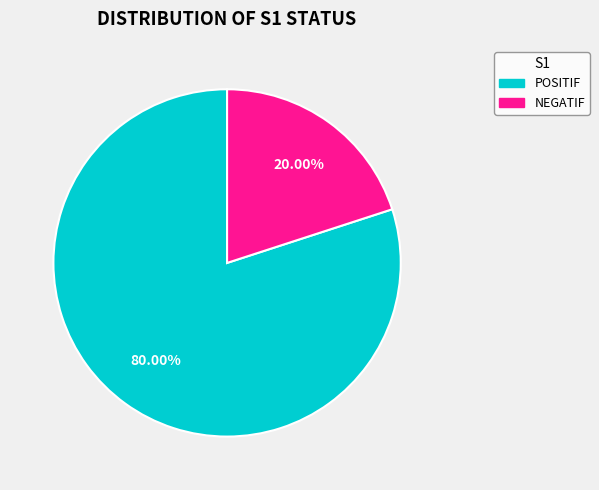

What percentage do NEGATIF and POSITIF together represent?

100.0%